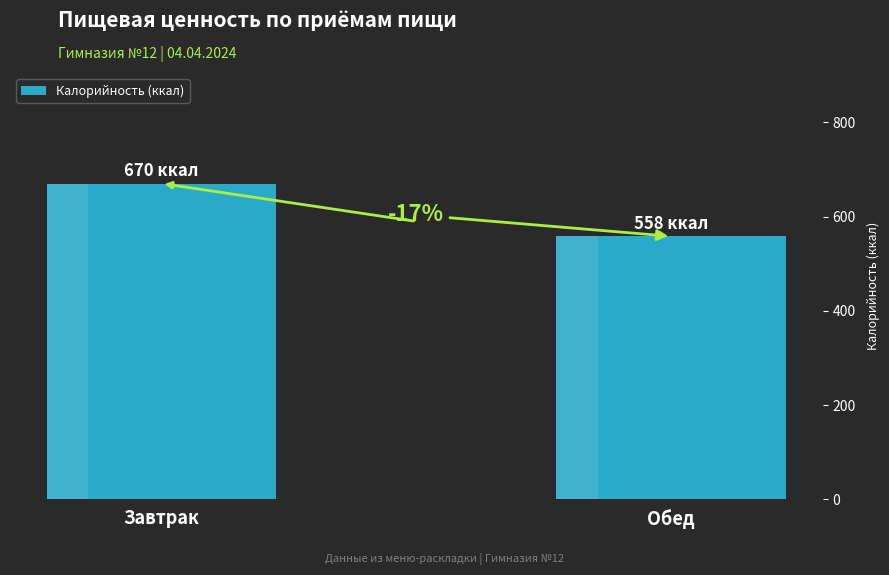

How many bars are there in total?

2